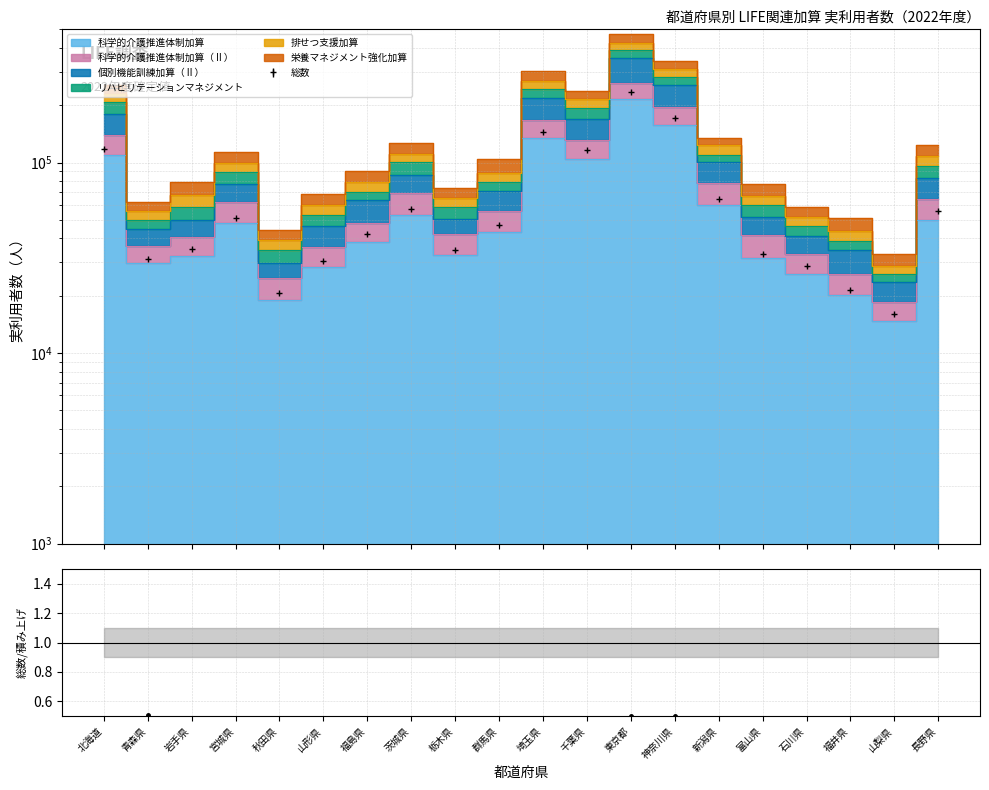

What is the value of the 栄養マネジメント強化加算 point at the 20th from the left?

123190